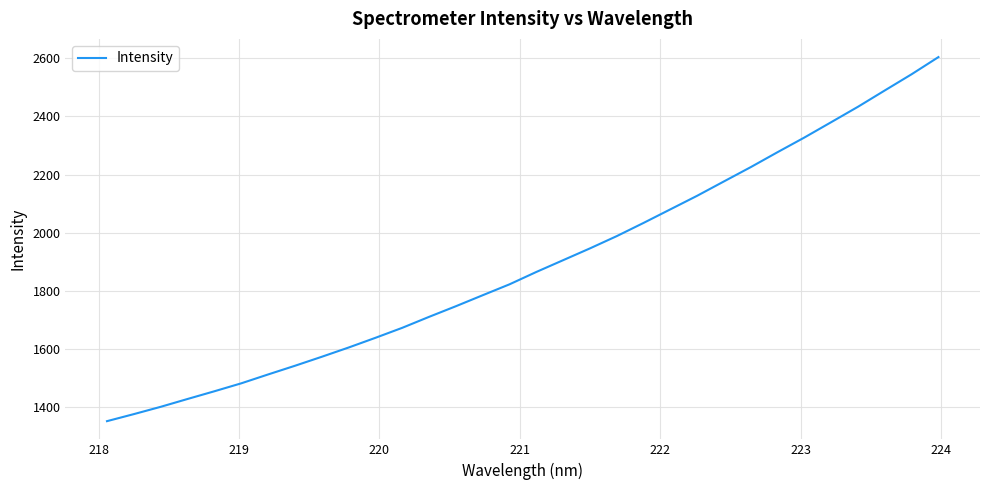

What is the difference between the maximum and minimum values?

1253.2